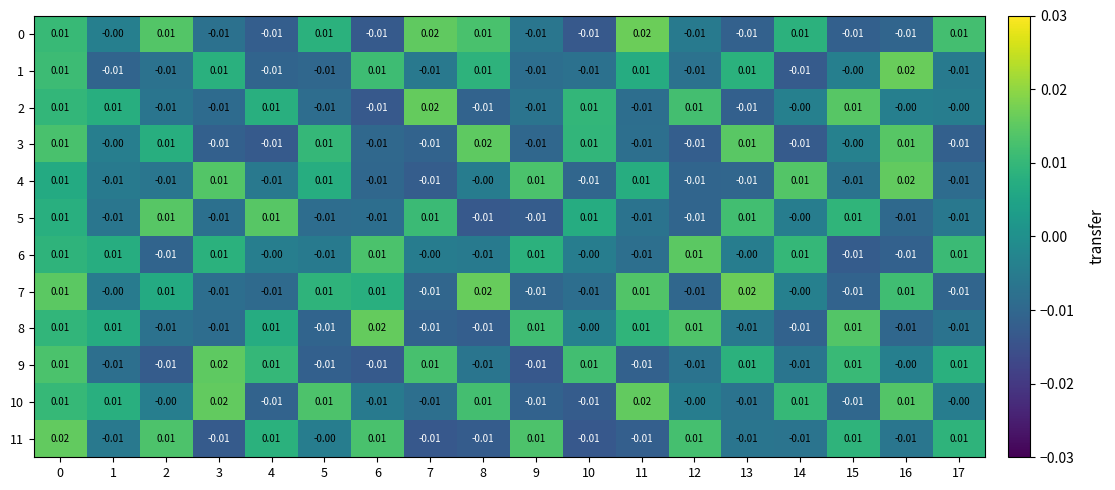

Which series has the largest total across all categories?

10